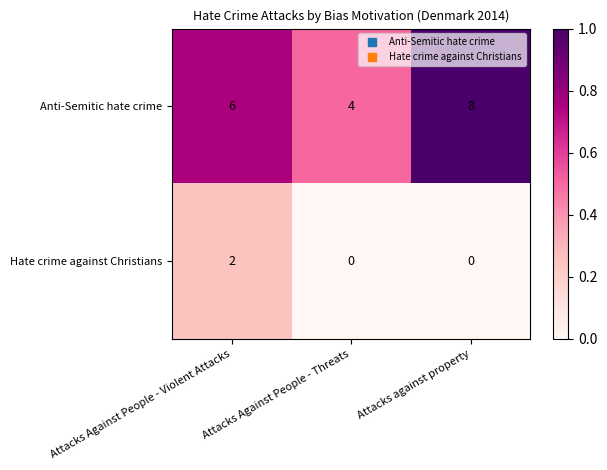

At Attacks against property, list the series in order from largest to smallest.

Anti-Semitic hate crime, Hate crime against Christians